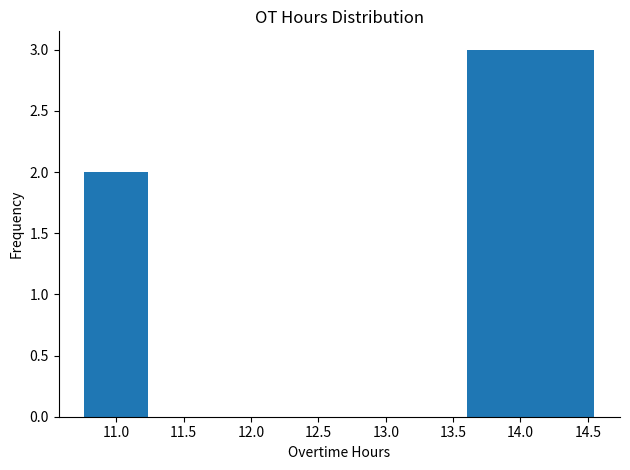

Reading left to right, list every bar in this chart as the range it spans on the x-axis followed by its height. Neither the bar edges nor the heights are printed on the chart, so give them approximately, as read against the axes.

10.75 to 11.25: 2
11.25 to 11.70: 0
11.70 to 12.20: 0
12.20 to 12.65: 0
12.65 to 13.15: 0
13.15 to 13.60: 0
13.60 to 14.10: 3
14.10 to 14.55: 3